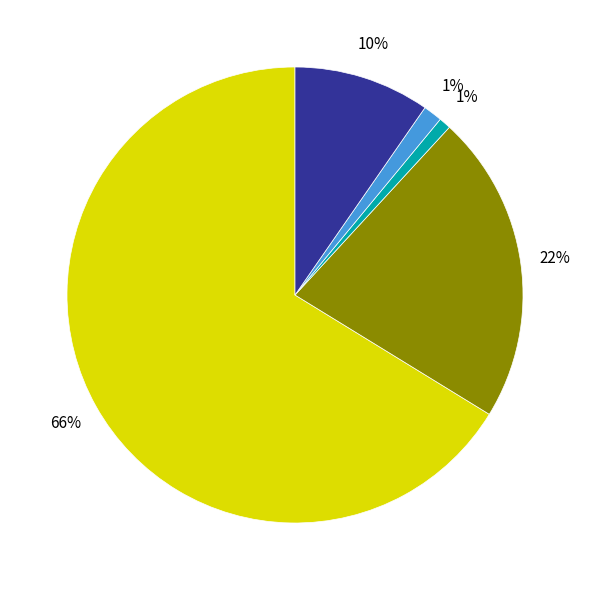

To the nearest percent, what is the average slice percentage?

20%